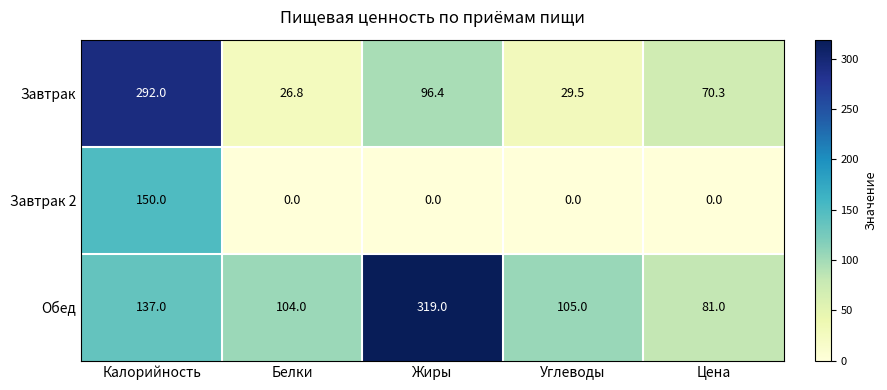

Rank the series at Цена from lowest to highest value.

Завтрак 2, Завтрак, Обед